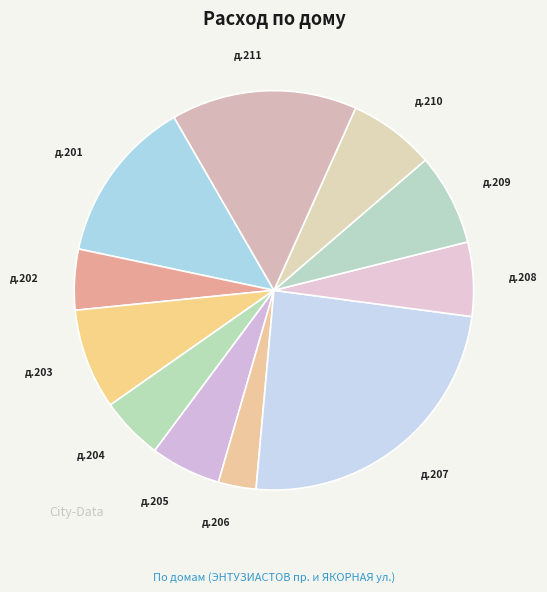

Is there a majority slice in this chart?

No